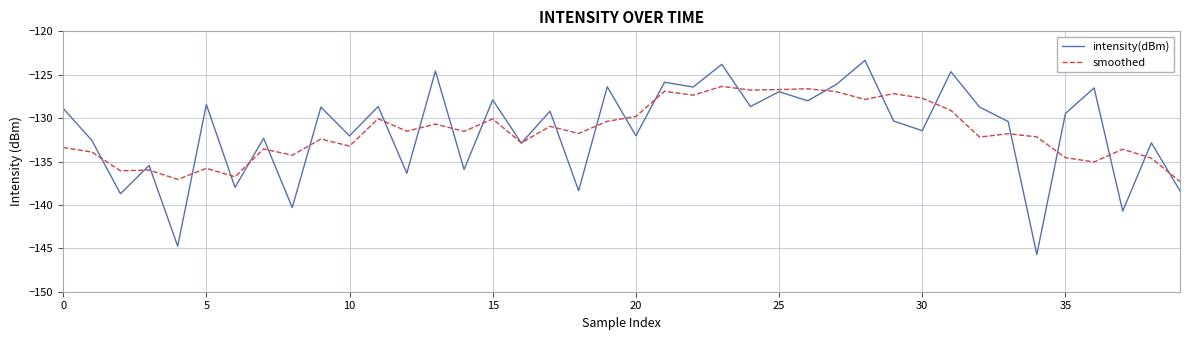

What are all the series names shown in the legend?

intensity(dBm), smoothed